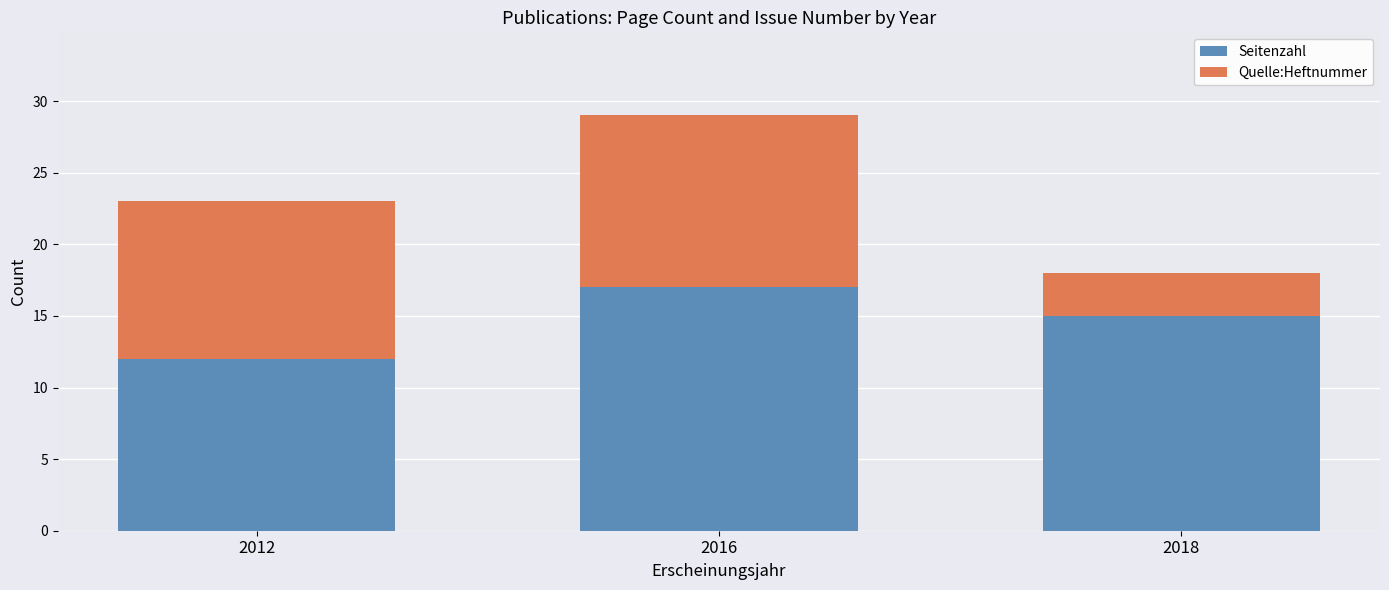

The value of Seitenzahl at 2018 is 15. True or false?

True